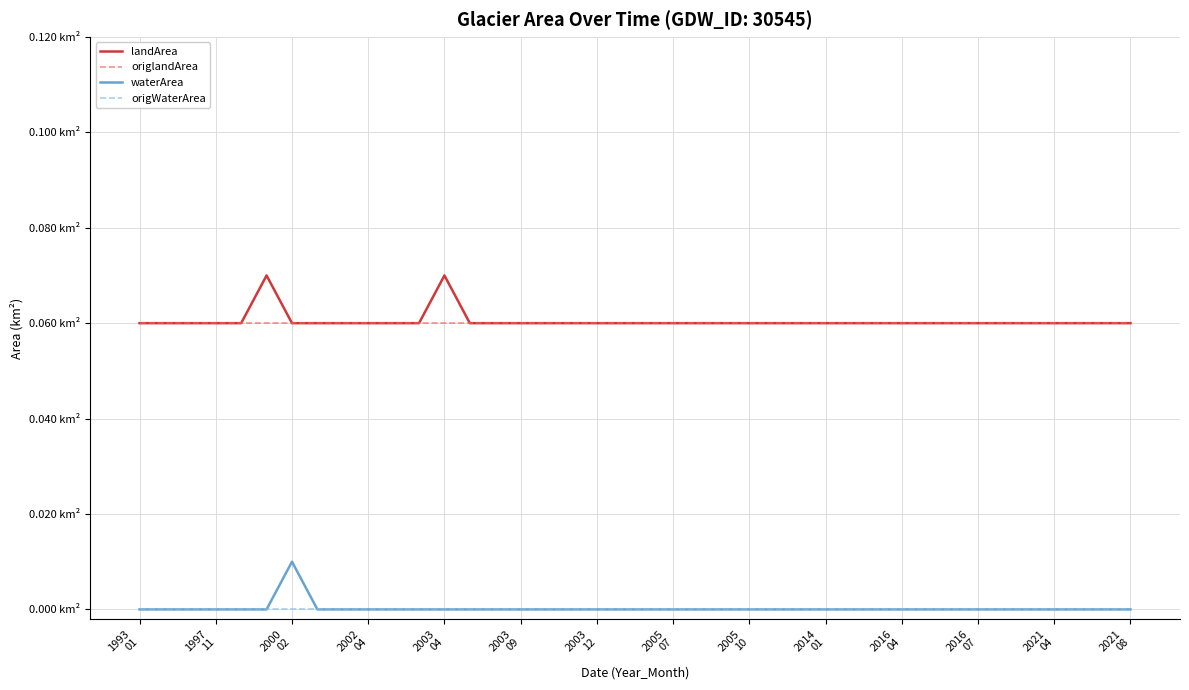

Is this an area chart (filled region under the line)?

No